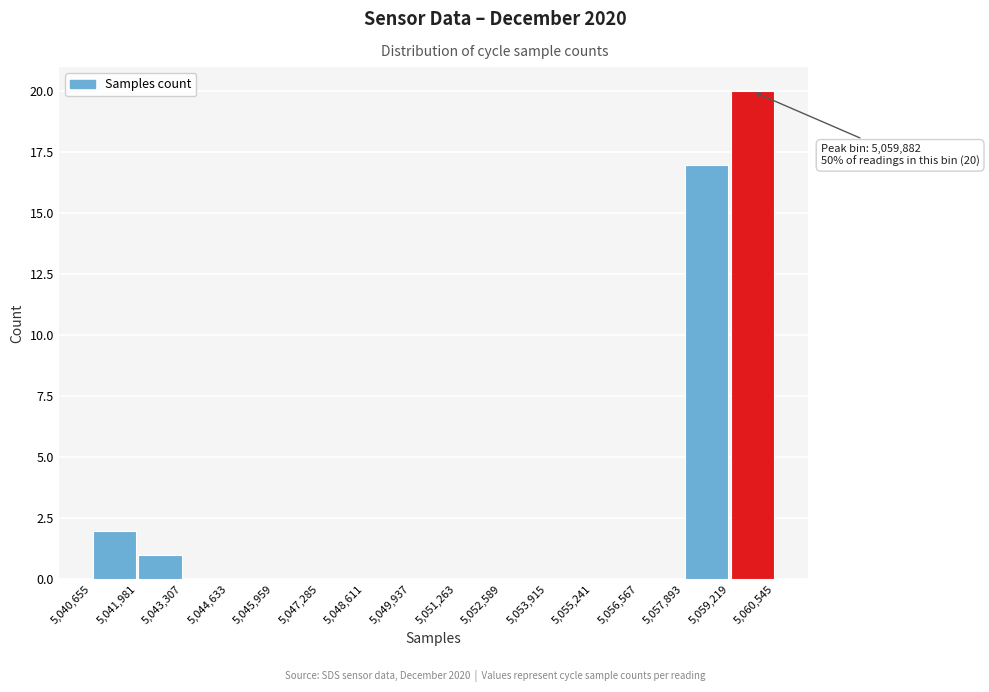

Over which range of the x-axis is the bar tallest?

5,059,219 to 5,060,545